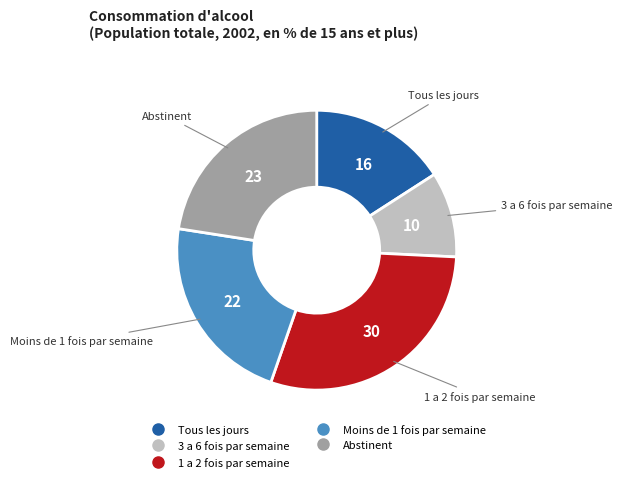

Does any single category account for the majority?

No